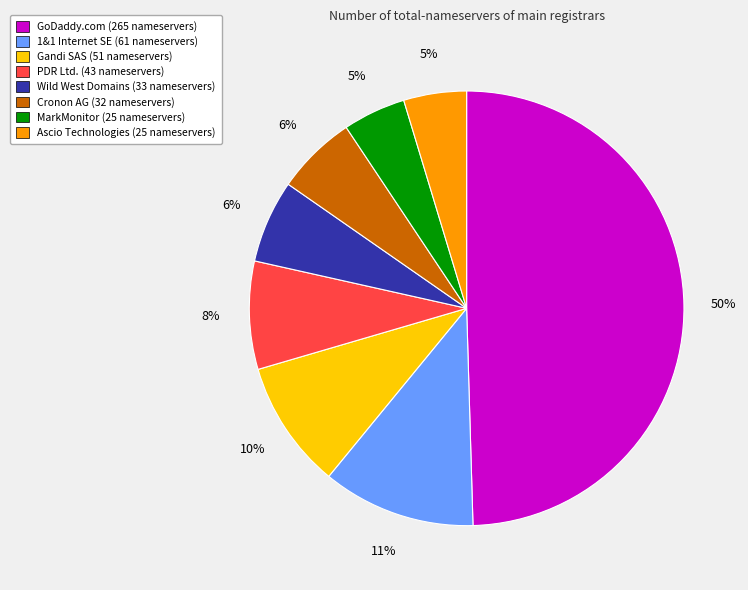

To the nearest percent, what is the average slice percentage?

12%